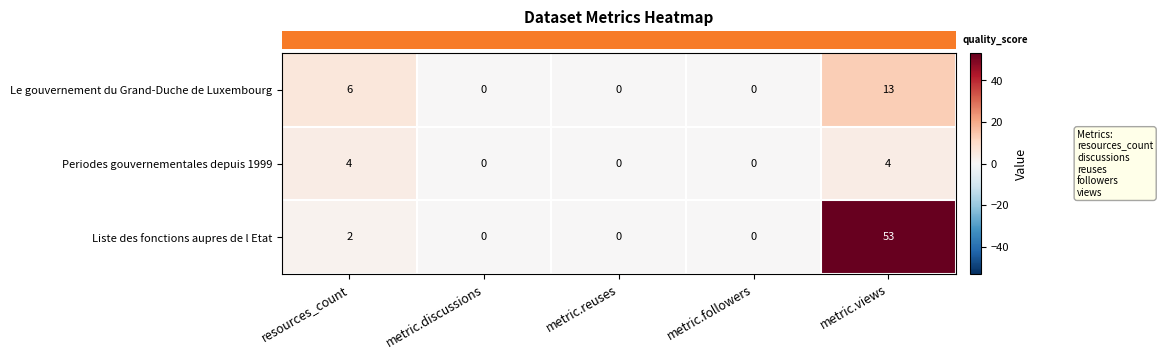

What value does the Le gouvernement du Grand-Duche de Luxembourg series have at resources_count?

6